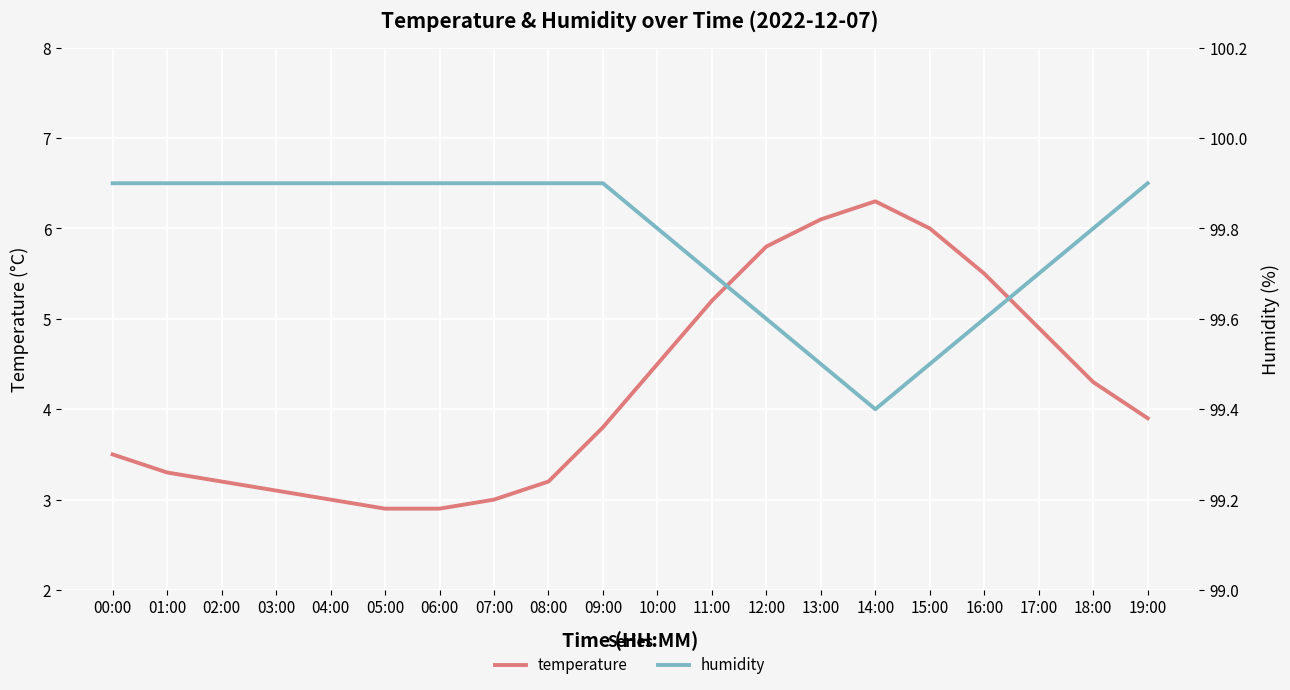

At which category is the sum across all series the highest?

14:00